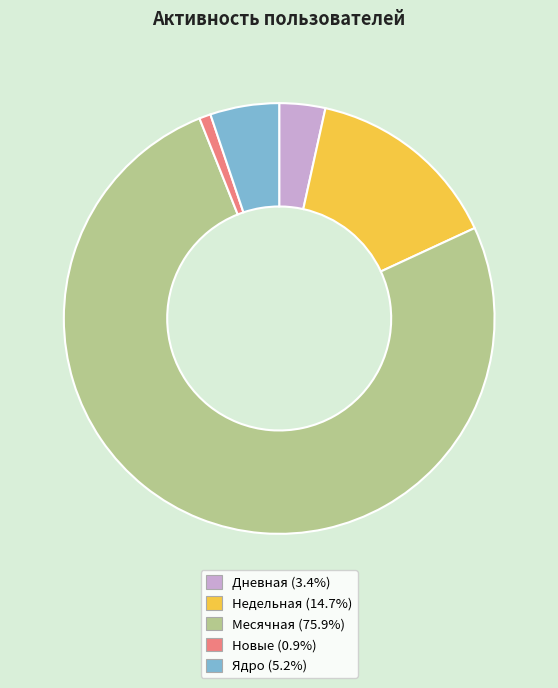

Does any single category account for the majority?

Yes